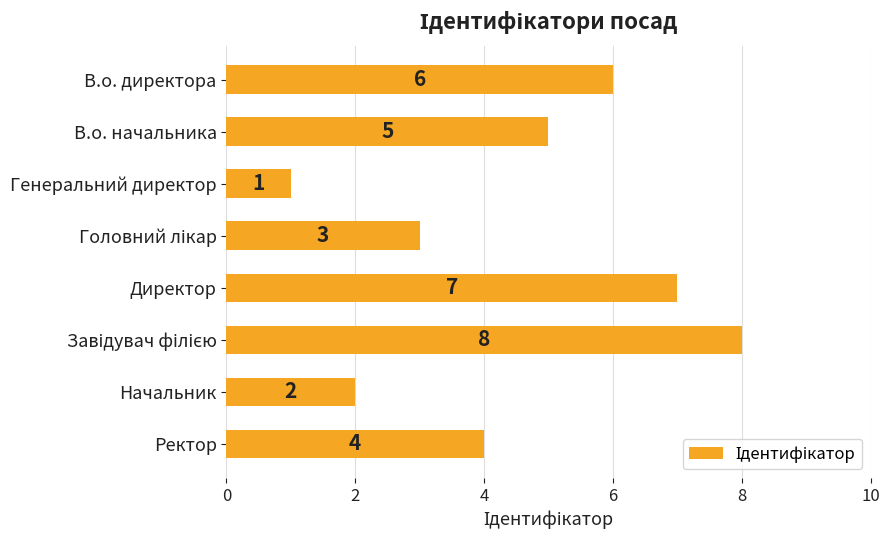

True or false: the data shows 1 at Генеральний директор.

True